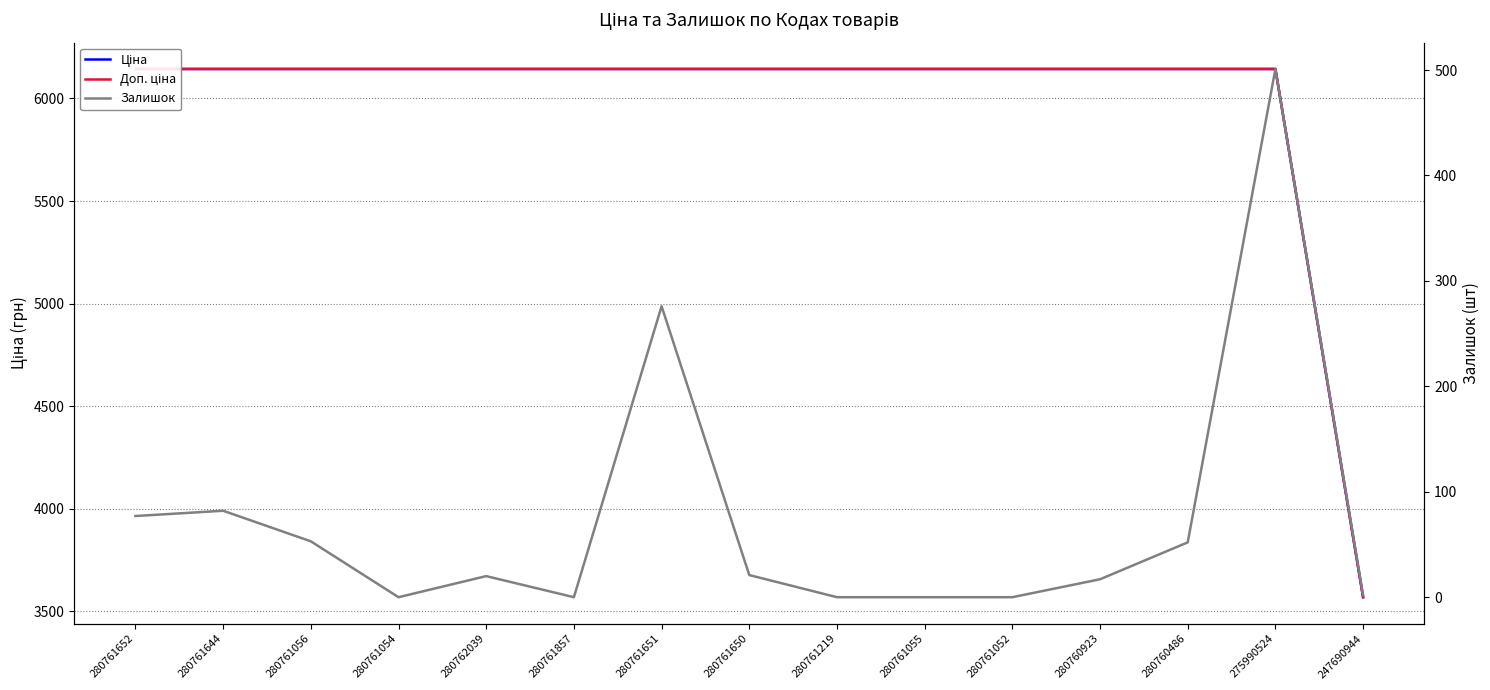

Is it true that Залишок equals 2.0 at 247690944?

True